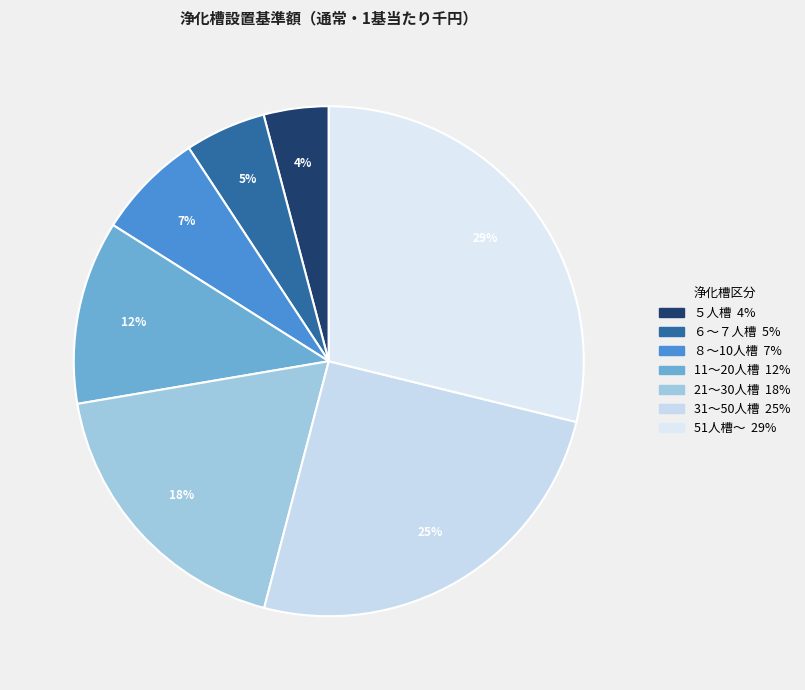

Count the number of slices in the pie.

7